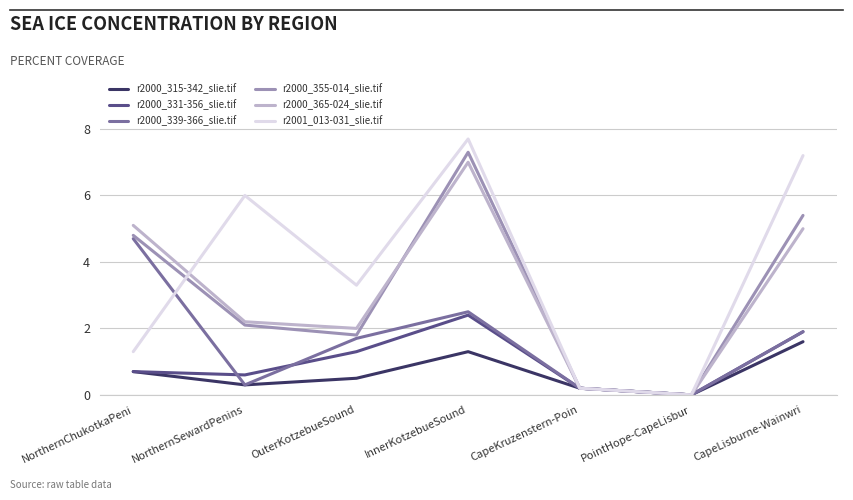

How many interior local valleys does the r2000_365-024_slie.tif series have?

2